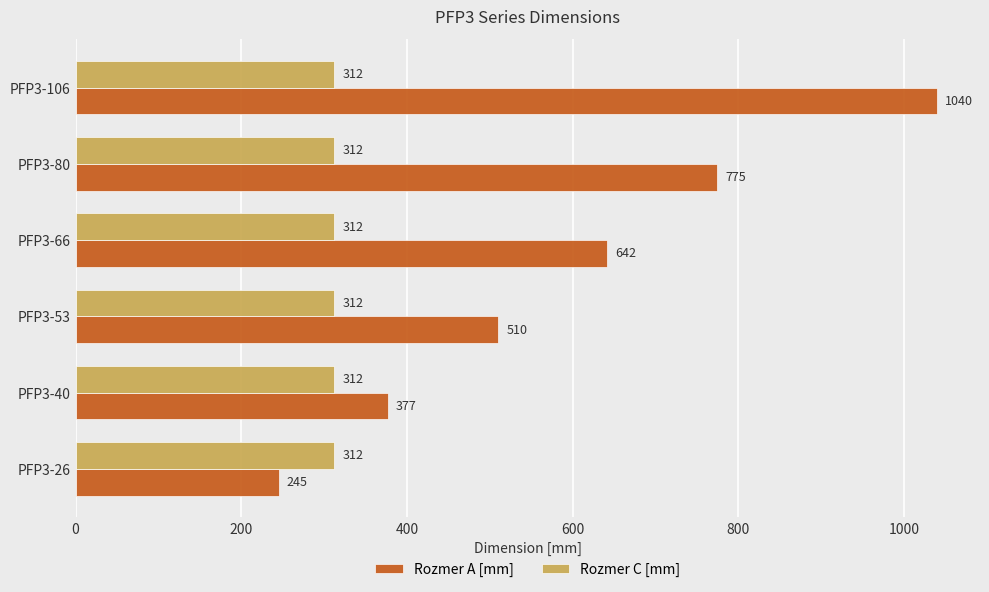

What is the approximate value of Rozmer A [mm] at PFP3-40, to the nearest 10?

380